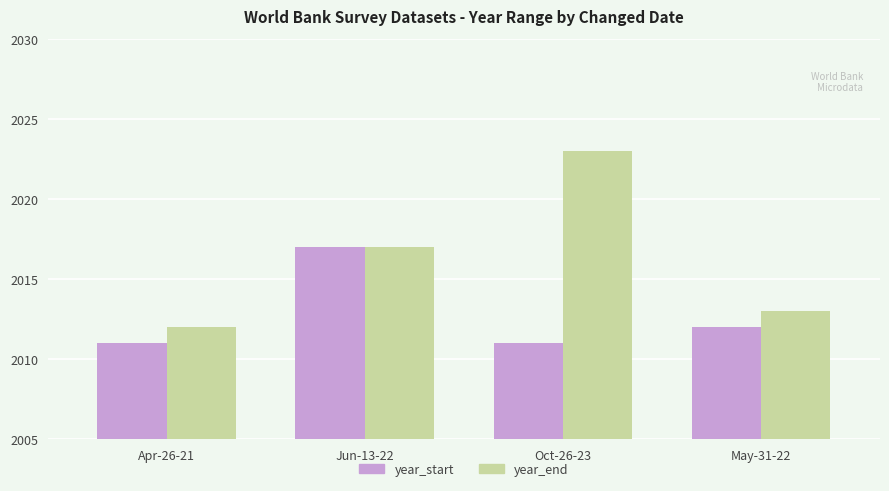

What is the value of the year_end bar at the 3rd from the left?

2023